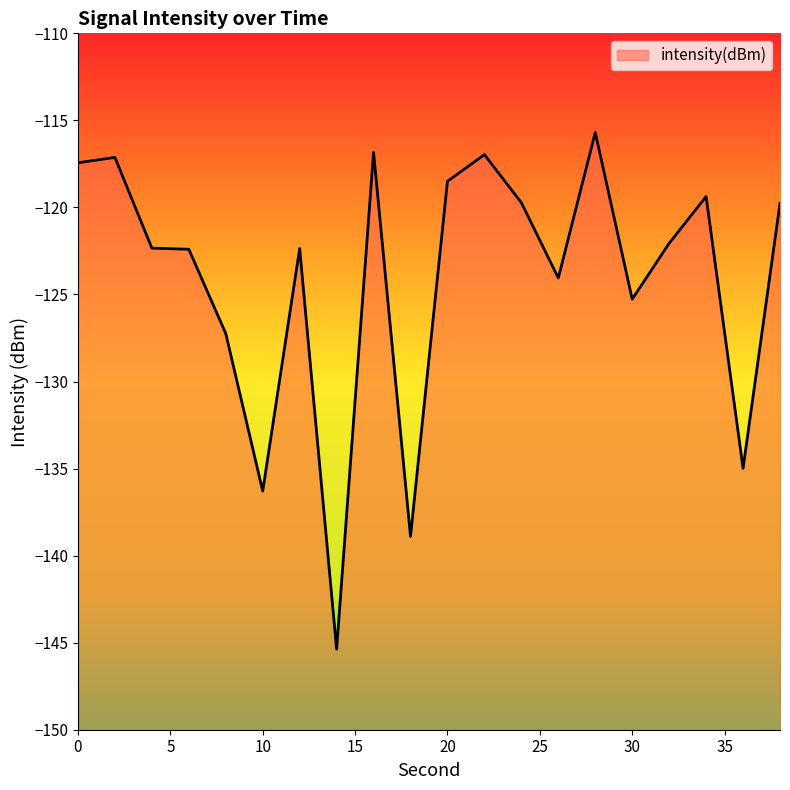

Which category has the lowest value across all series?

14